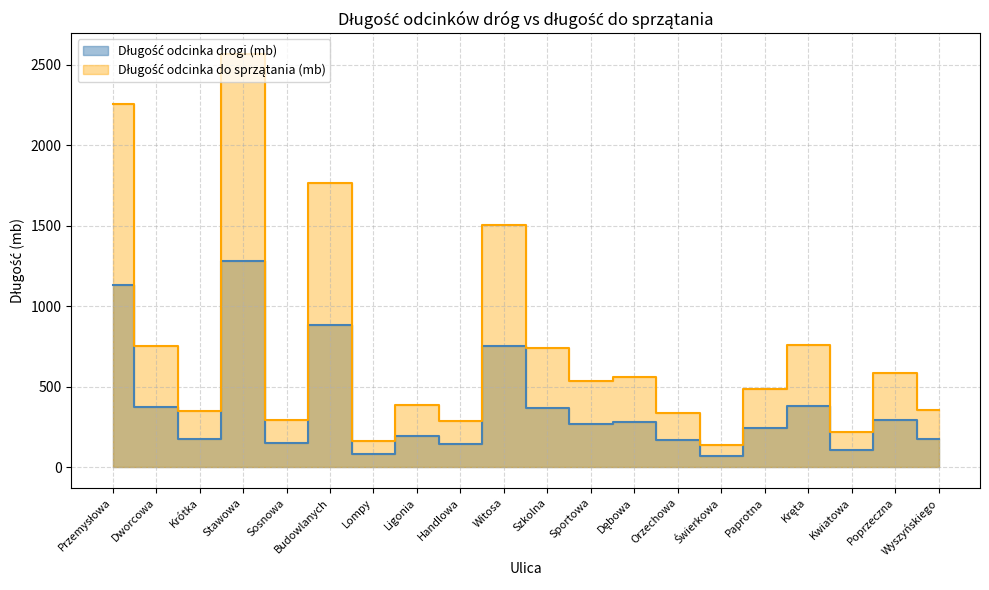

True or false: Długość odcinka do sprzątania (mb) and Długość odcinka drogi (mb) intersect in this chart.

False